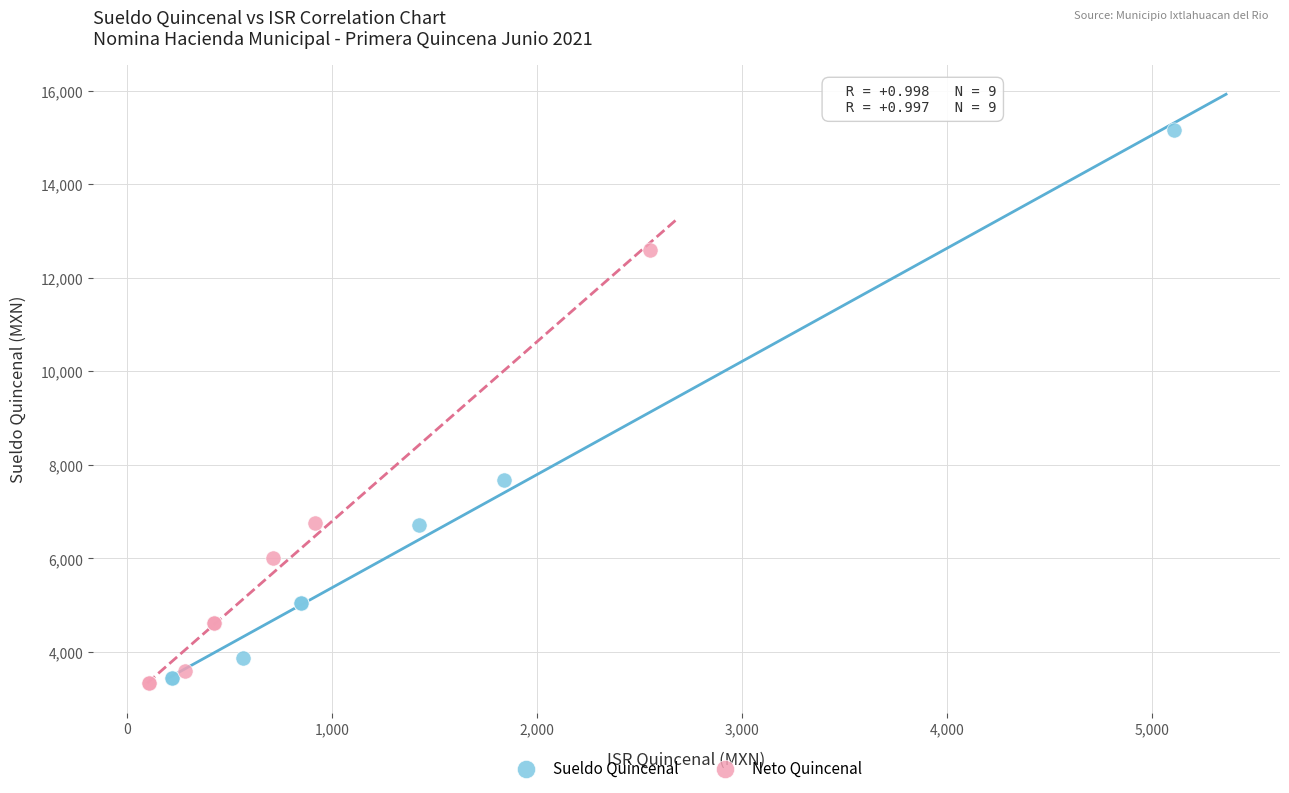

Which series has the widest spread of Y values?

Sueldo Quincenal